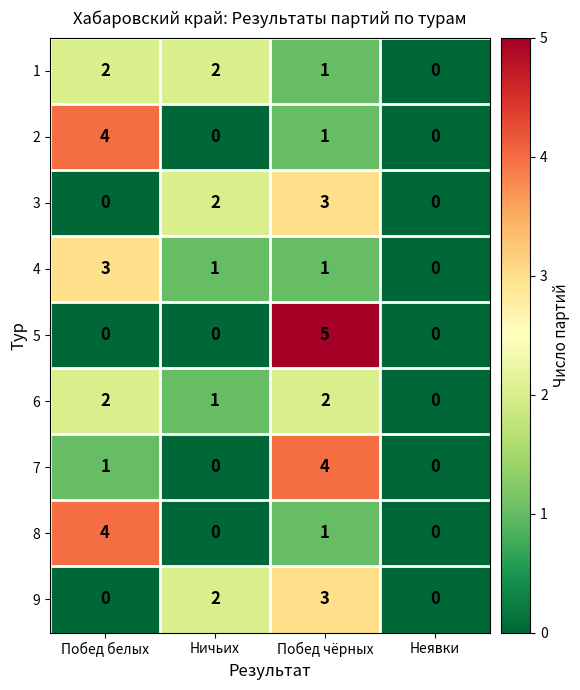

At which category is the sum across all series the highest?

Побед чёрных